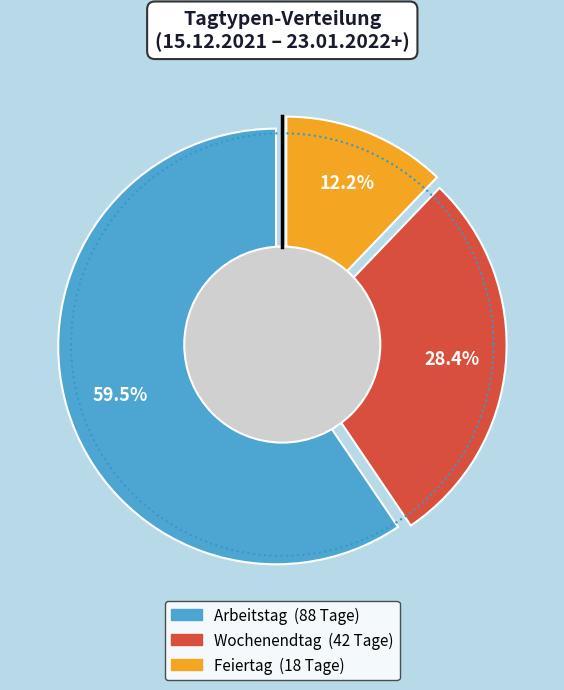

Is it true that Feiertag is 12% of the pie?

True